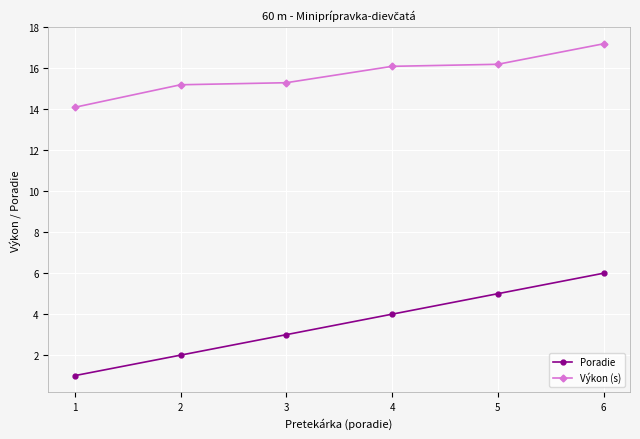

Rank the series at 4 from lowest to highest value.

Poradie, Výkon (s)